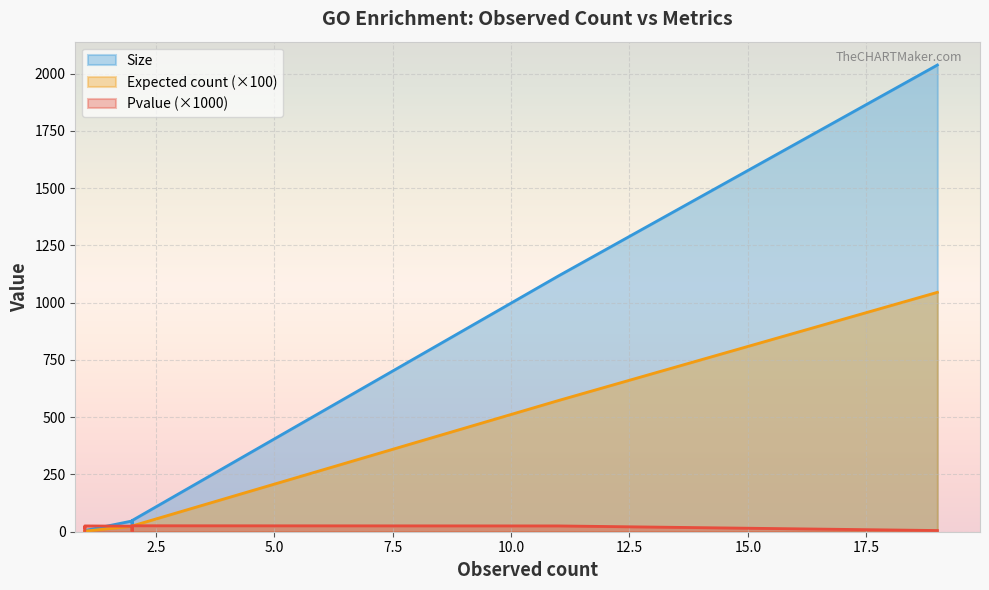

List the labels in order of Size value, largest first.

GO:0051234, GO:0055085, GO:0044262, GO:0019318, GO:0010906, GO:0010632, GO:0007023, GO:0045721, GO:0048255, GO:0009251, GO:0042754, GO:0070459, GO:0071312, GO:0071315, GO:0005981, GO:0002478, GO:0002479, GO:0045234, GO:0018230